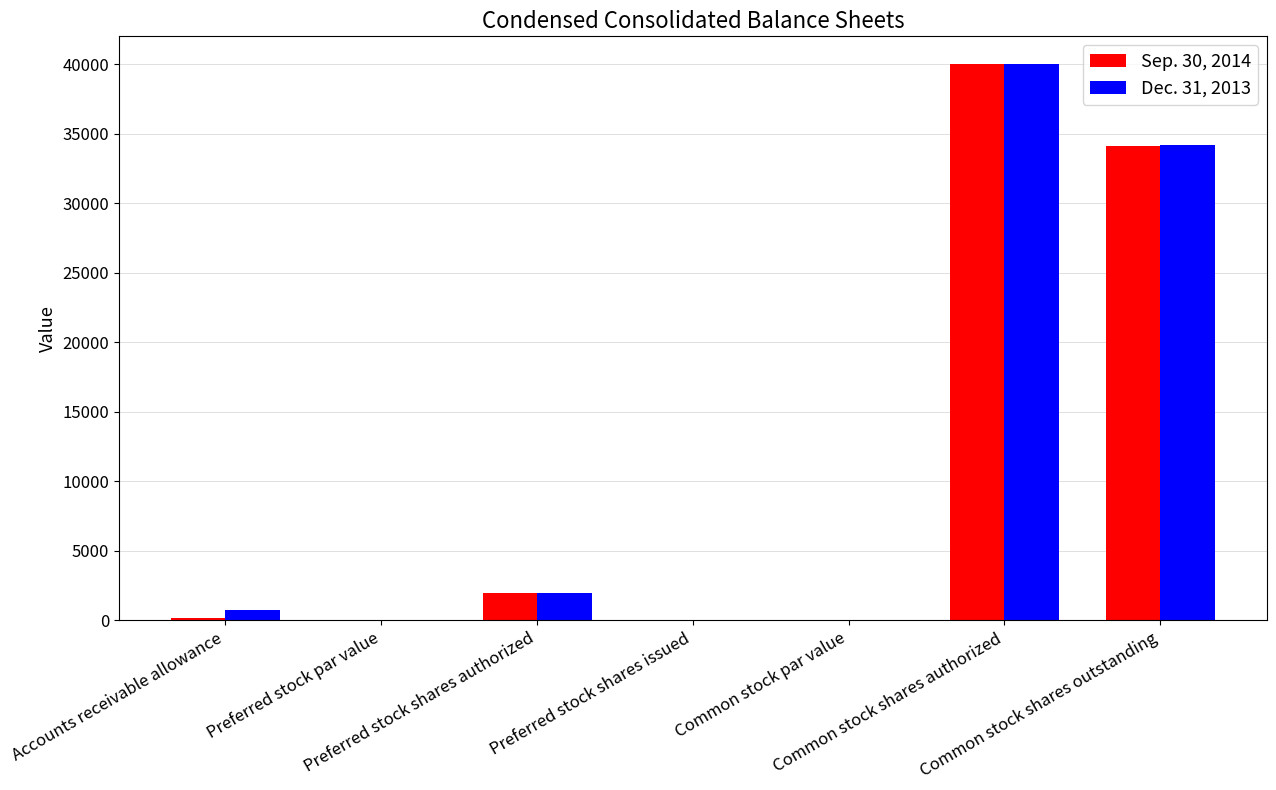

How many groups of bars are there?

7